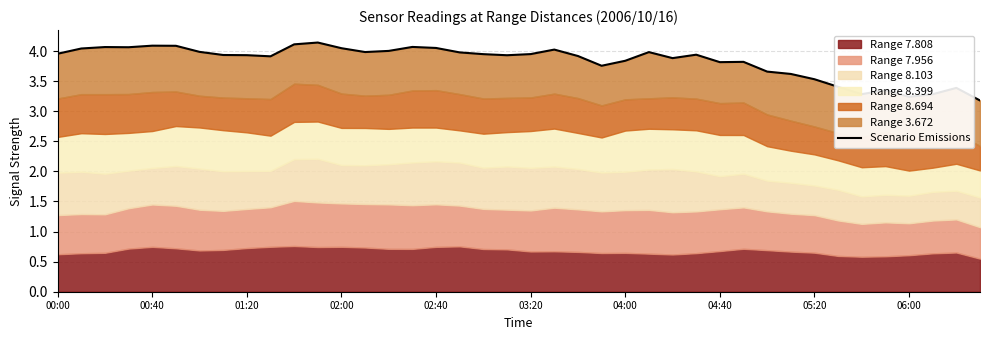

The value at 04:00 is 1.5. True or false?

False